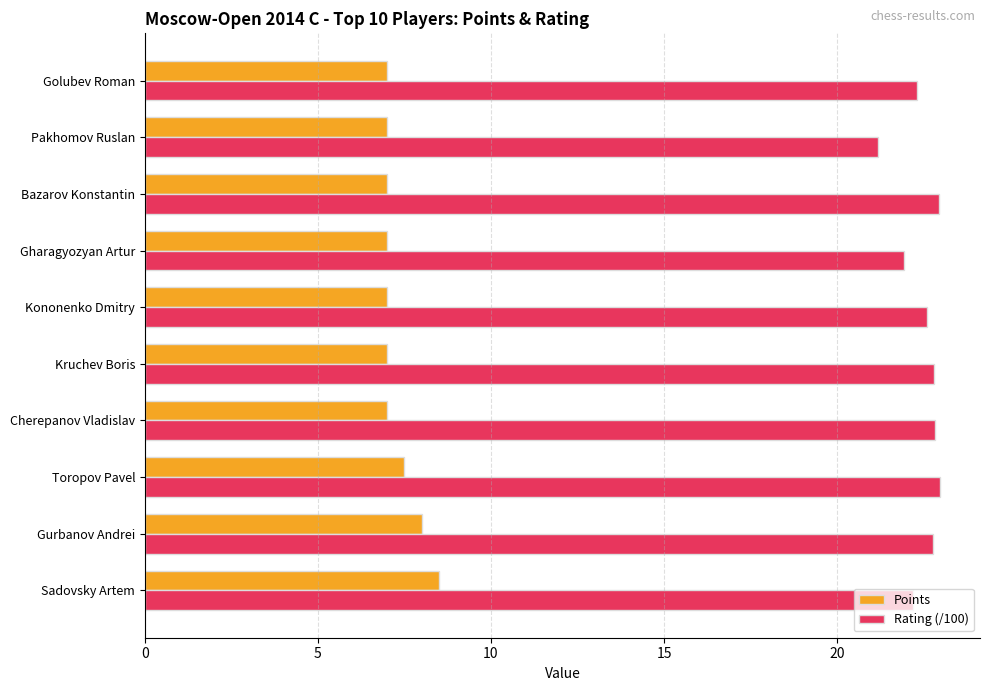

List the series in order of their overall mean, lowest first.

Points, Rating (/100)